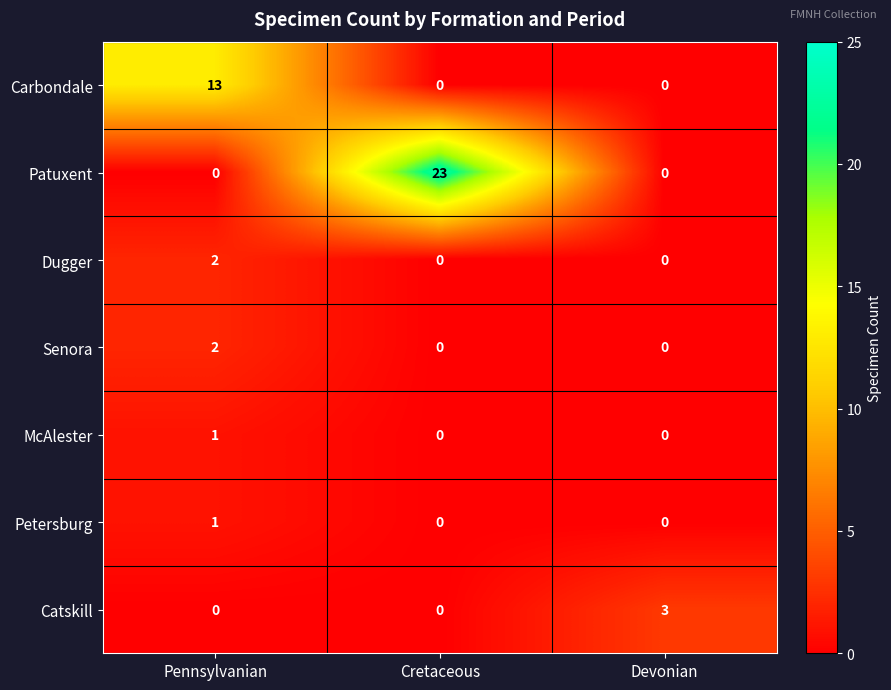

The value of Catskill at Devonian is 4. True or false?

False